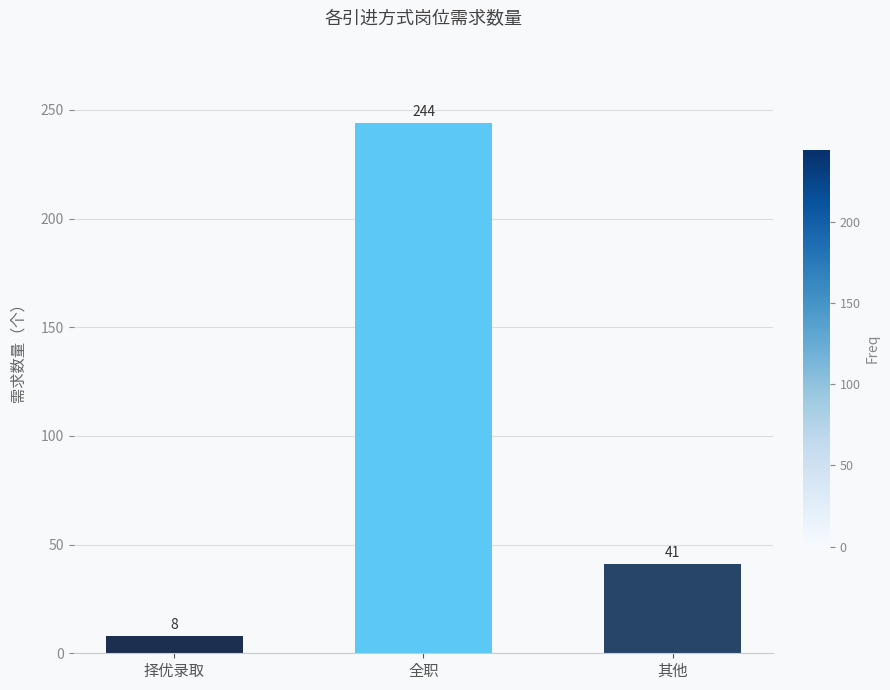

Reading right to left, list all the values displayed in this chart.

41	244	8